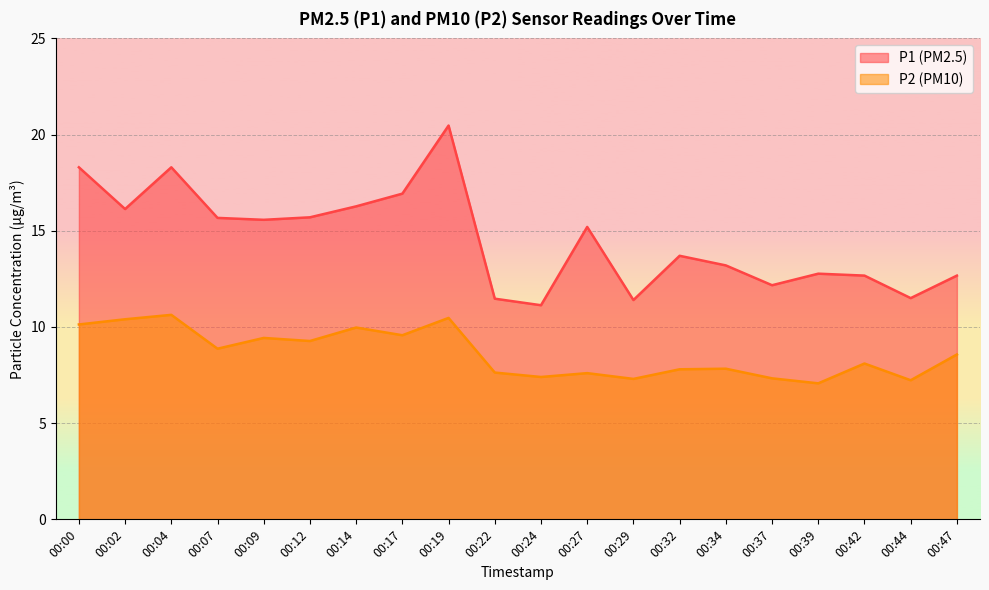

The value of P1 at 00:27 is 15.2. True or false?

True